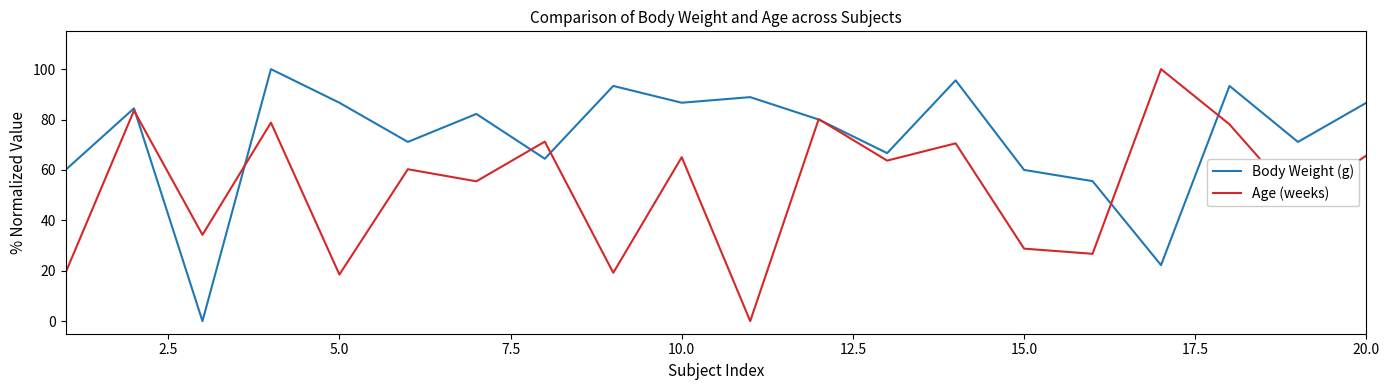

What is the highest value of the Age (weeks) series?

100.0